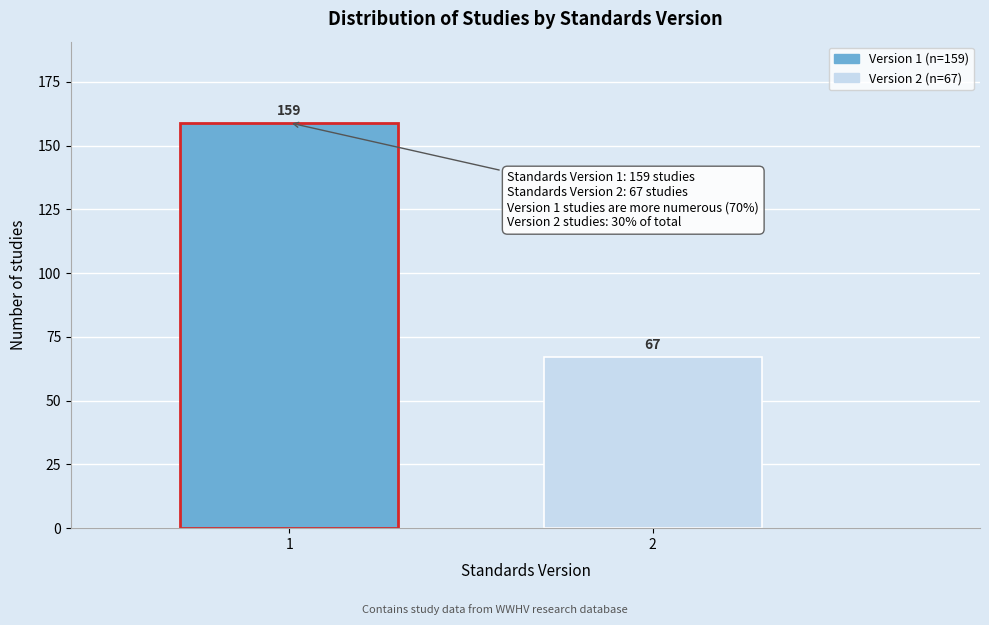

Reading right to left, what are all the values shown in this chart?

2=67	1=159